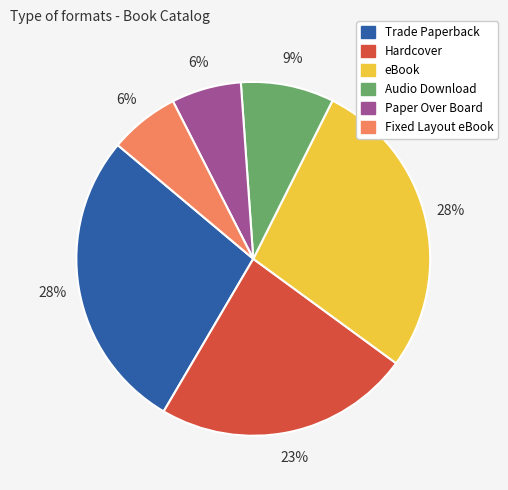

What is the ratio of the value at Fixed Layout eBook to the value at Paper Over Board?

1.0